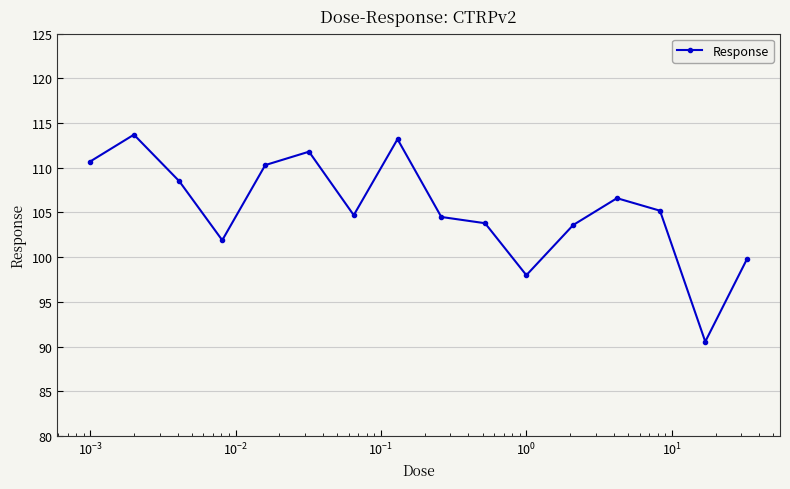

What is the value of the 2nd point from the left?

113.7